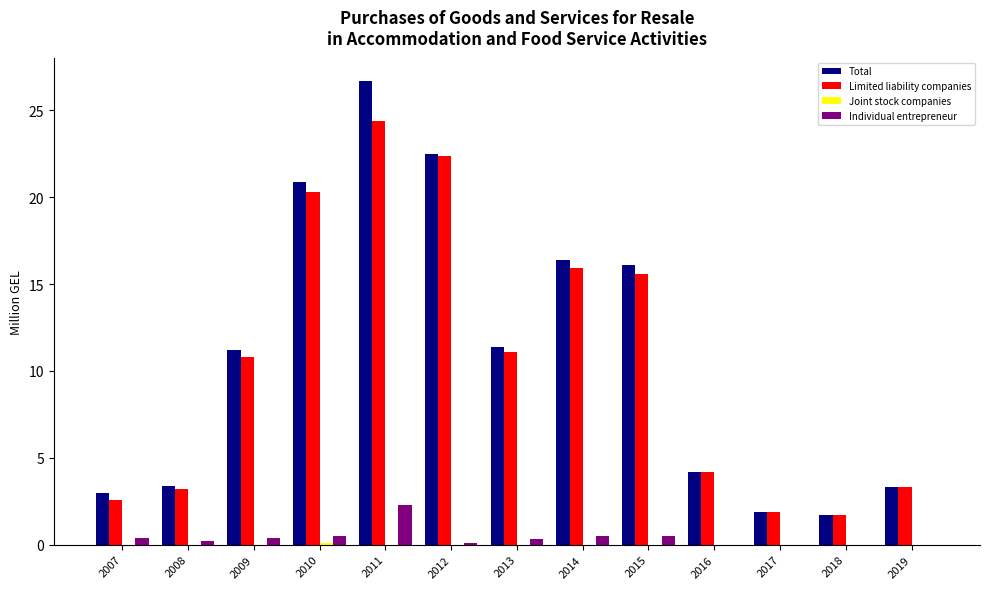

What is the difference between the Limited liability companies values at 2018 and 2013?

9.4